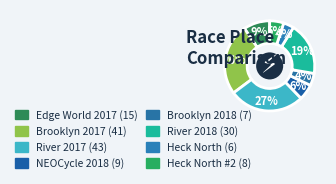

To the nearest percent, what is the difference between the largest and smallest slice percentages?

23%